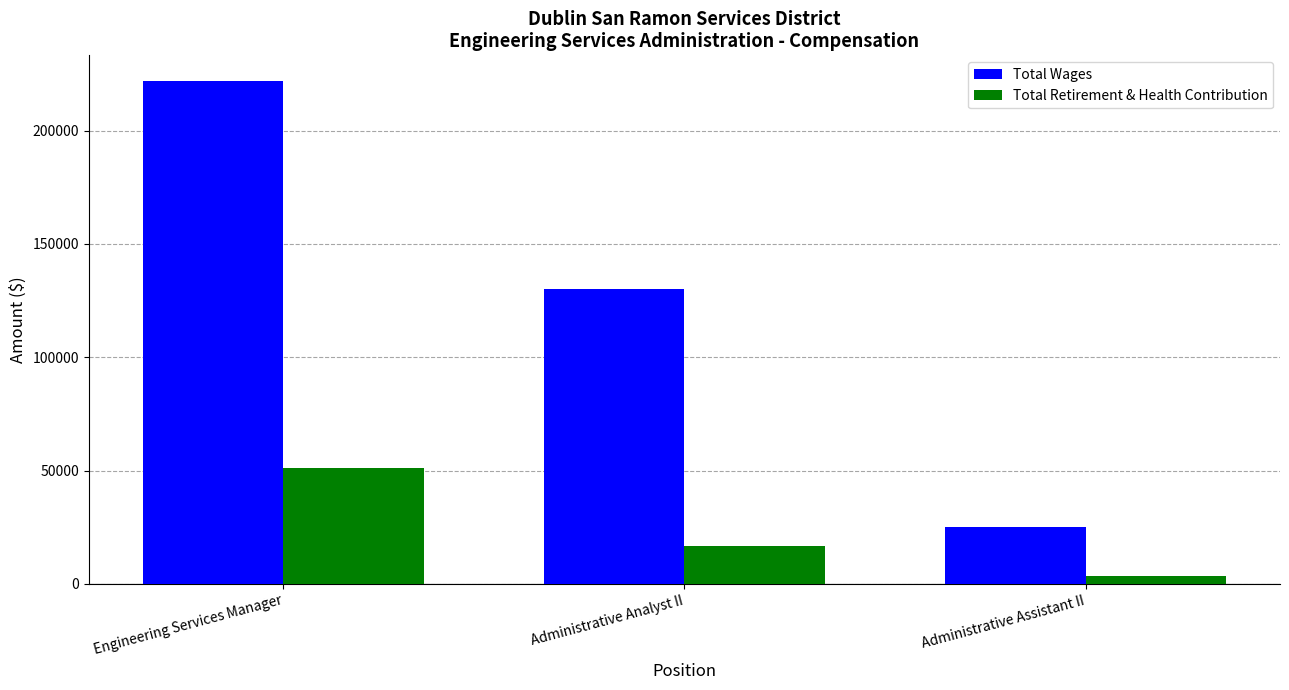

What is the maximum value shown in the chart?

222085